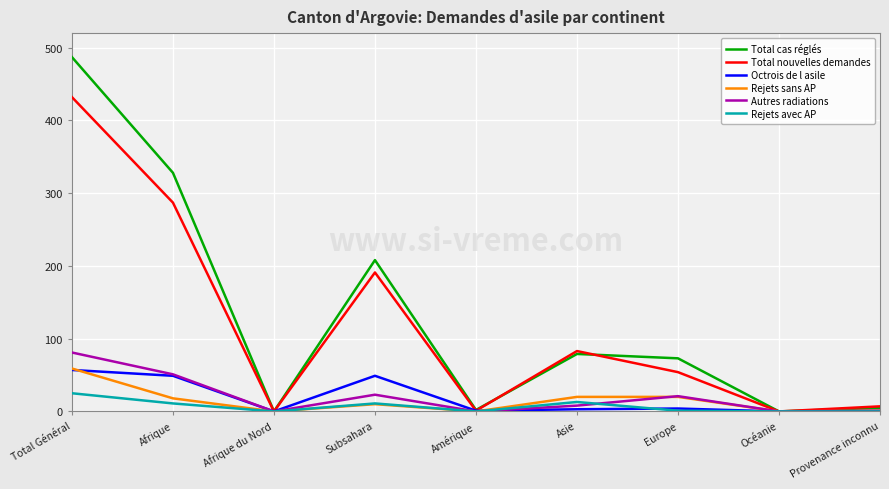

True or false: Total nouvelles demandes has a value of 0 at Afrique du Nord.

True